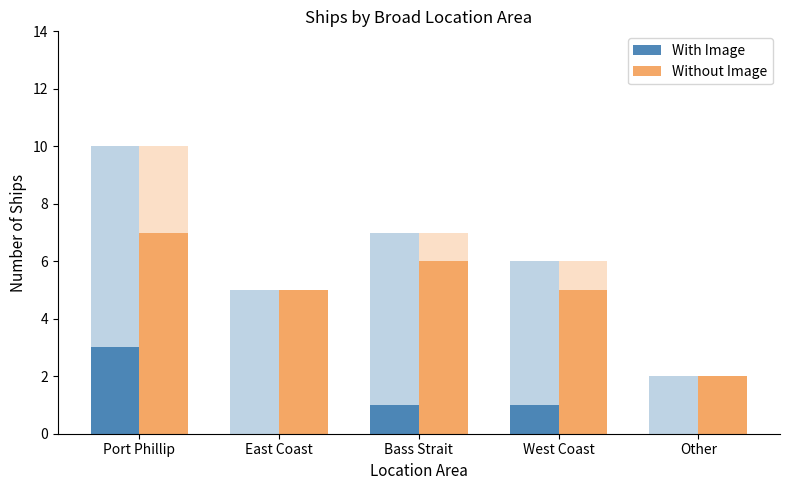

What is the difference between the second highest and second lowest values in the With Image series?

1